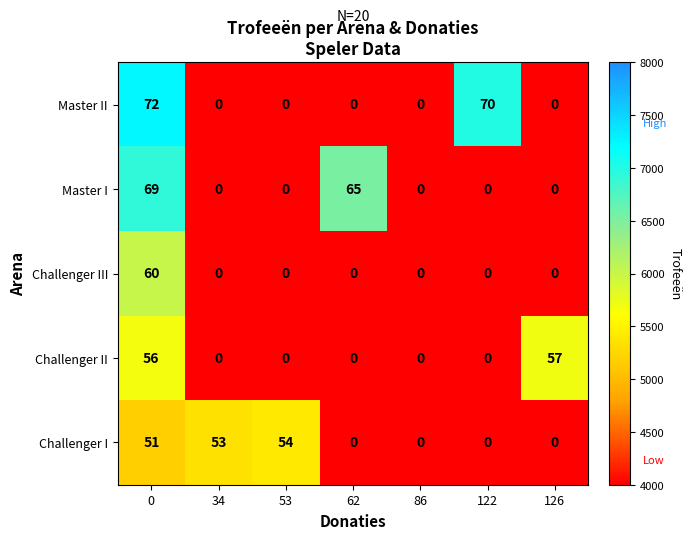

Which series changed the most between 34 and 86?

Challenger I